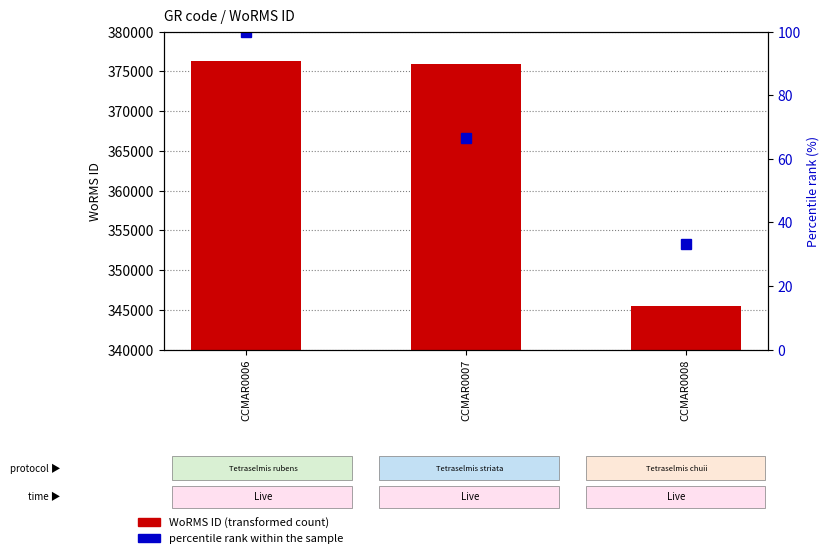

Between CCMAR0008 and CCMAR0006, which is larger?

CCMAR0006